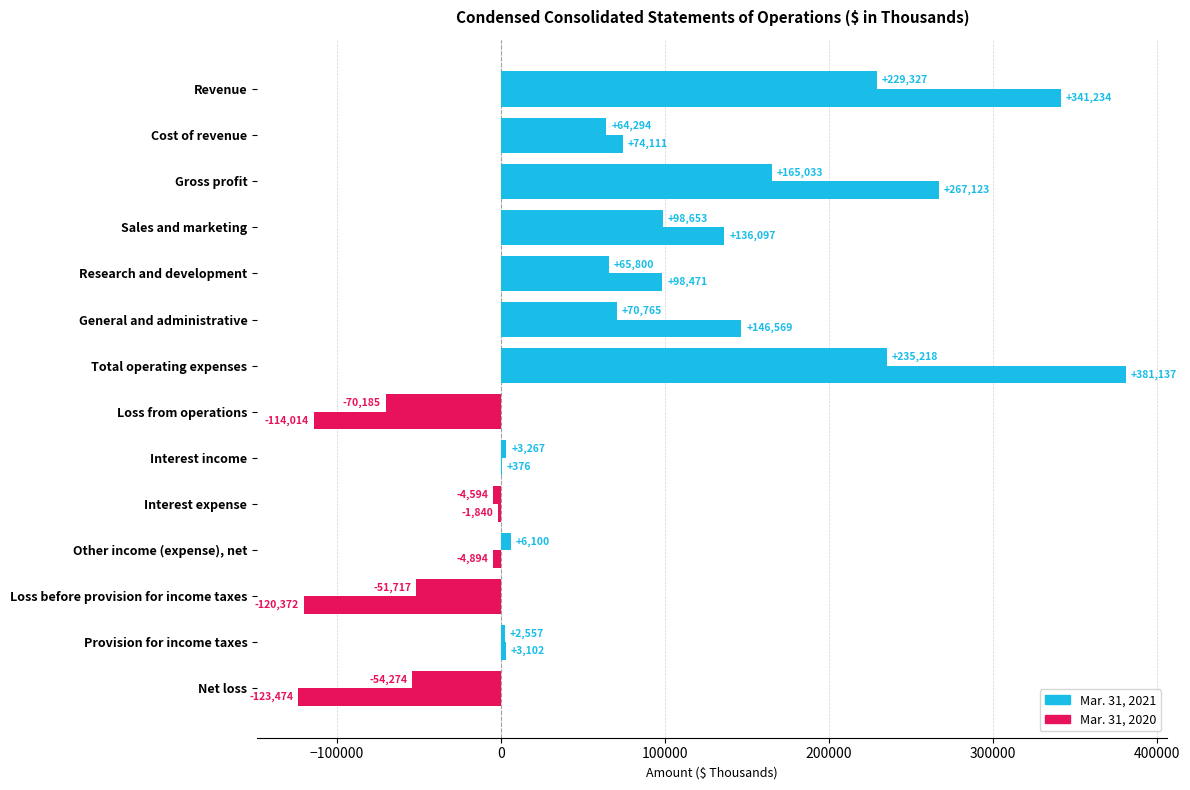

Rank the series by their maximum value, from lowest to highest.

Mar. 31, 2020, Mar. 31, 2021